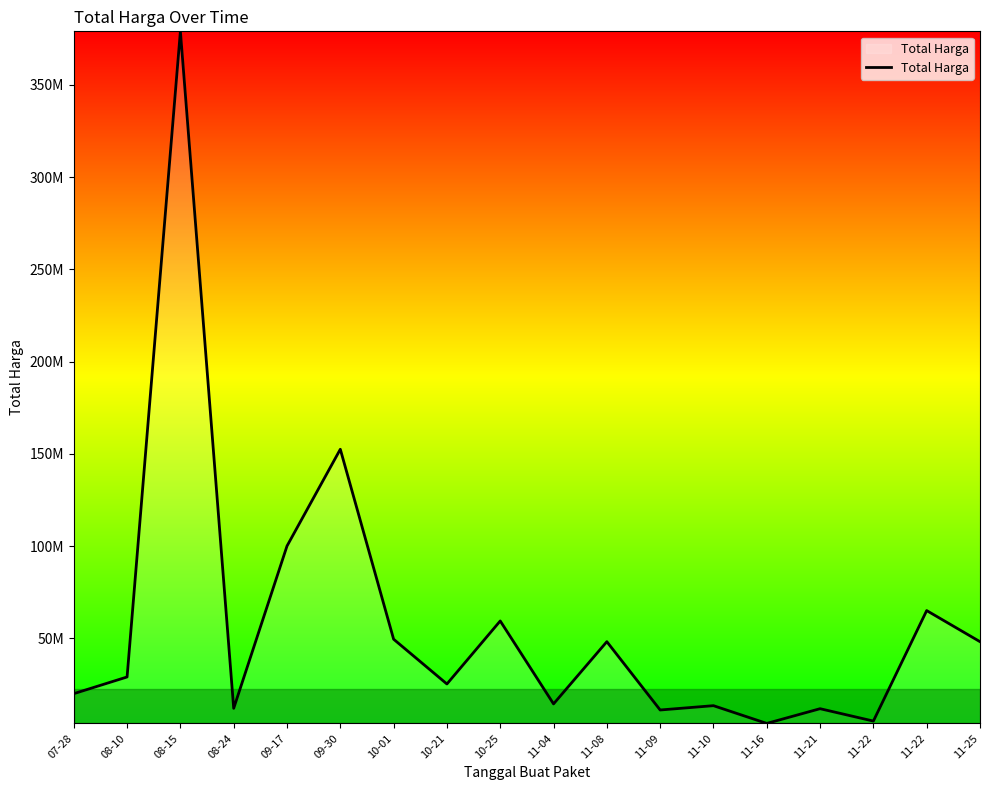

Does the chart display data point markers on the line(s)?

No